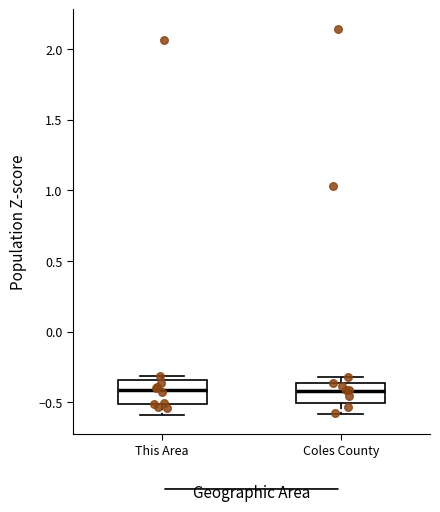

Where is the upper edge of the box for This Area on the y-axis? The values are not printed on the chart, so give them approximately, as read against the axis.

-0.35